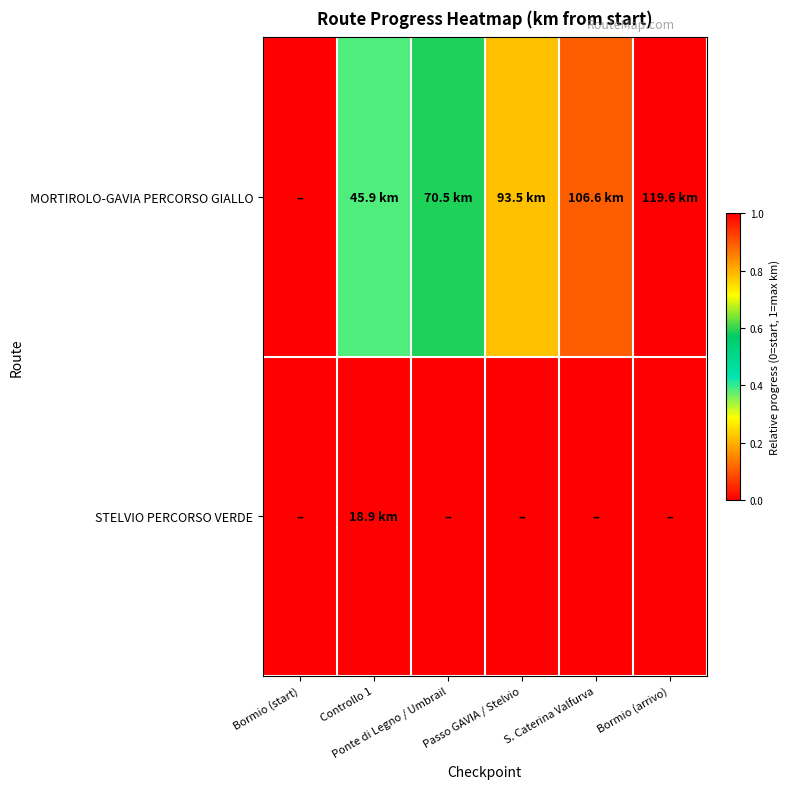

Reading left to right, list all the values displayed in this chart.

MORTIROLO-GAVIA PERCORSO GIALLO: Bormio (start)=0.0	Controllo 1=0.4	Ponte di Legno / Umbrail=0.6	Passo GAVIA / Stelvio=0.8	S. Caterina Valfurva=0.9	Bormio (arrivo)=1.0
STELVIO PERCORSO VERDE: Bormio (start)=0.0	Controllo 1=1.0	Ponte di Legno / Umbrail=0.0	Passo GAVIA / Stelvio=0.0	S. Caterina Valfurva=0.0	Bormio (arrivo)=0.0